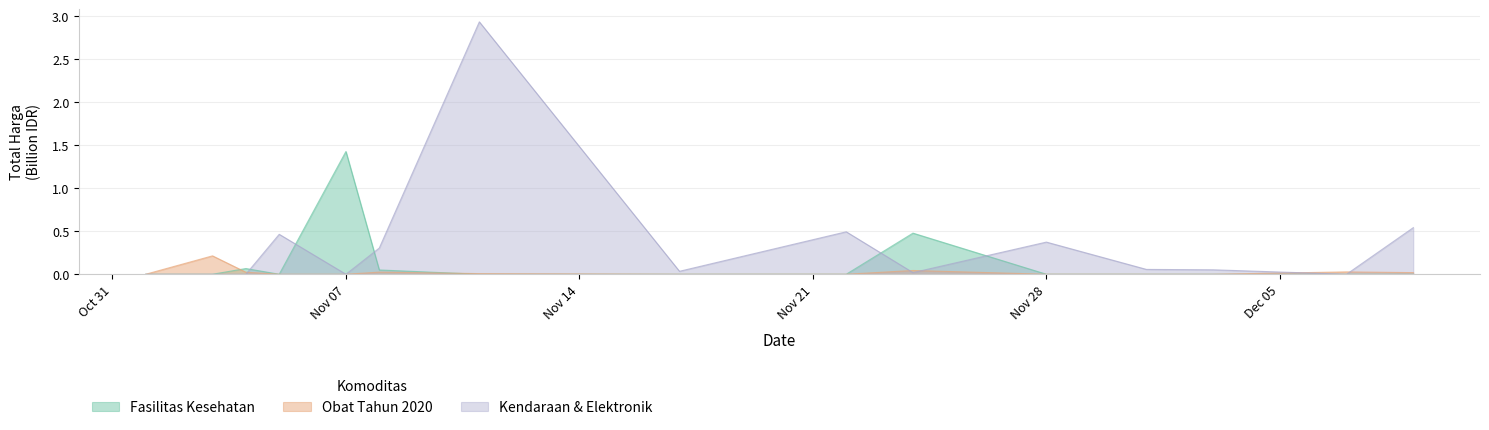

True or false: Fasilitas Kesehatan has more than 0 points higher than both neighbors.

True